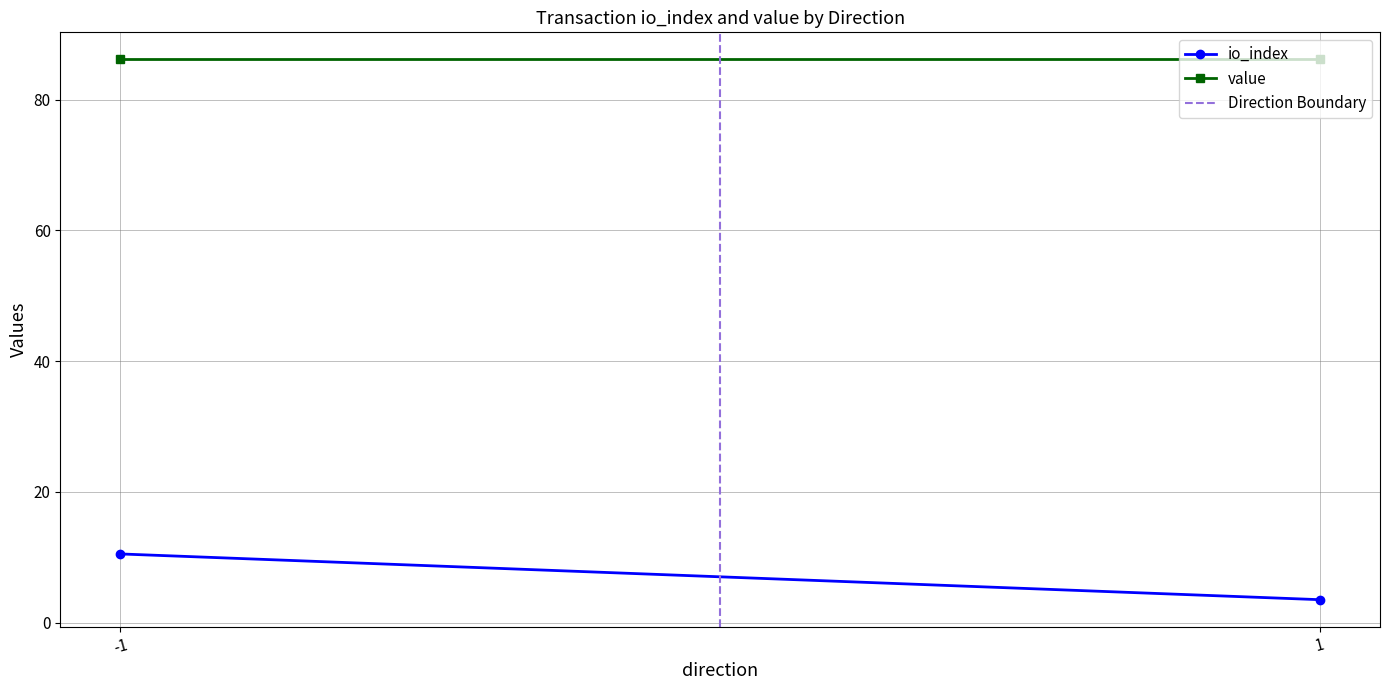

True or false: io_index has a value of 3.5 at 1.

True